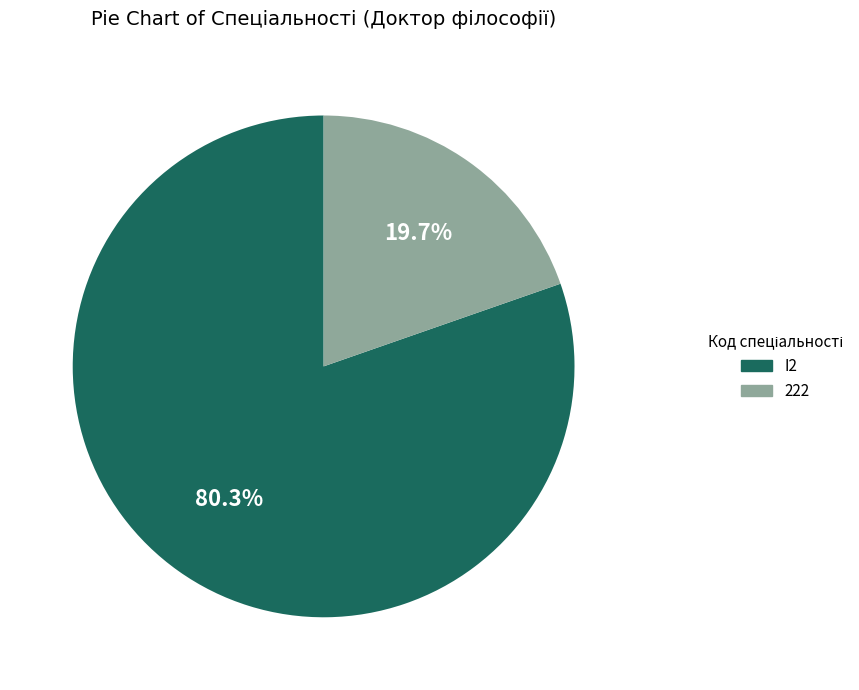

Which slice represents more than half of the pie?

I2